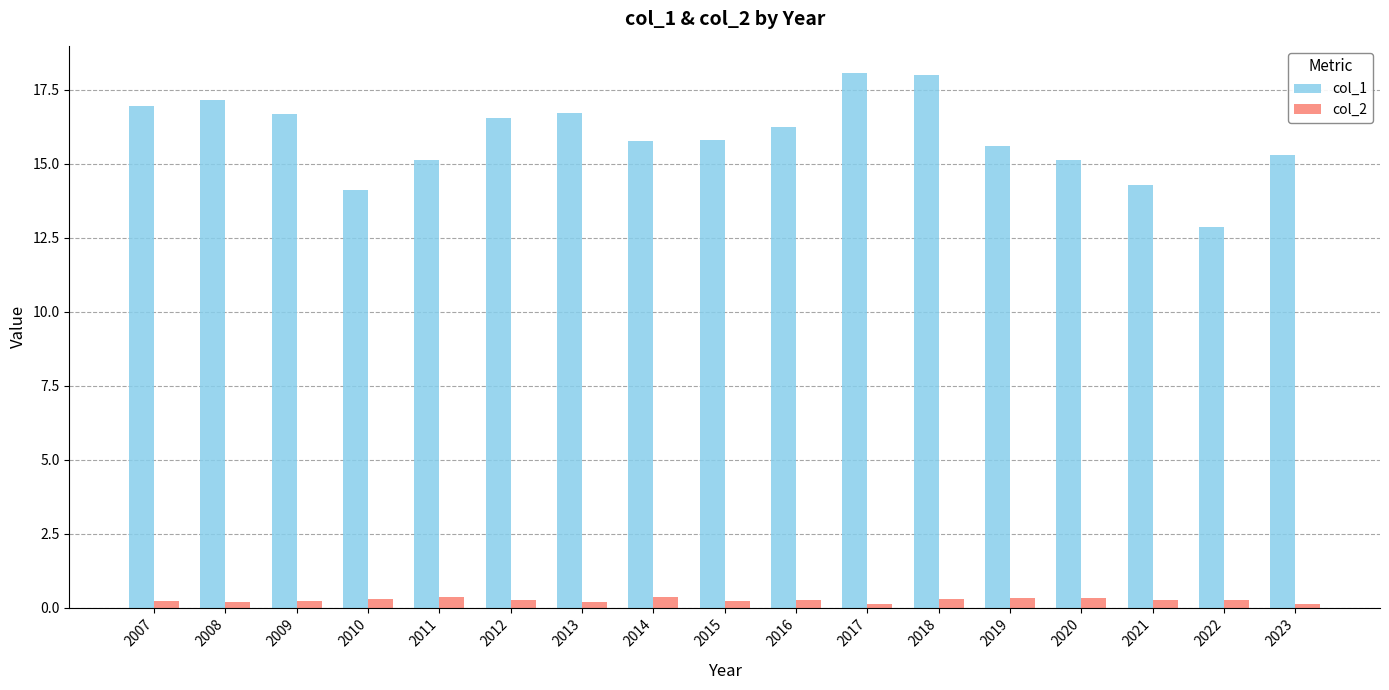

Read the col_2 value at 2009.

0.2